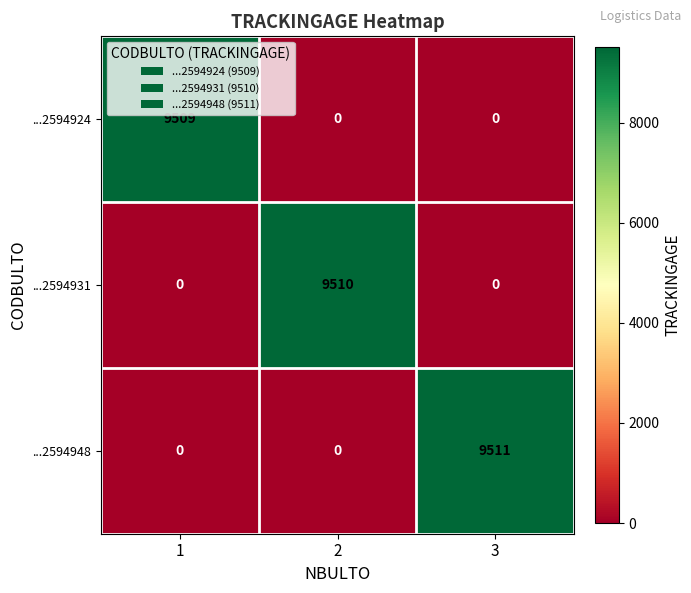

List the series in order of their overall mean, lowest first.

...2594924, ...2594931, ...2594948